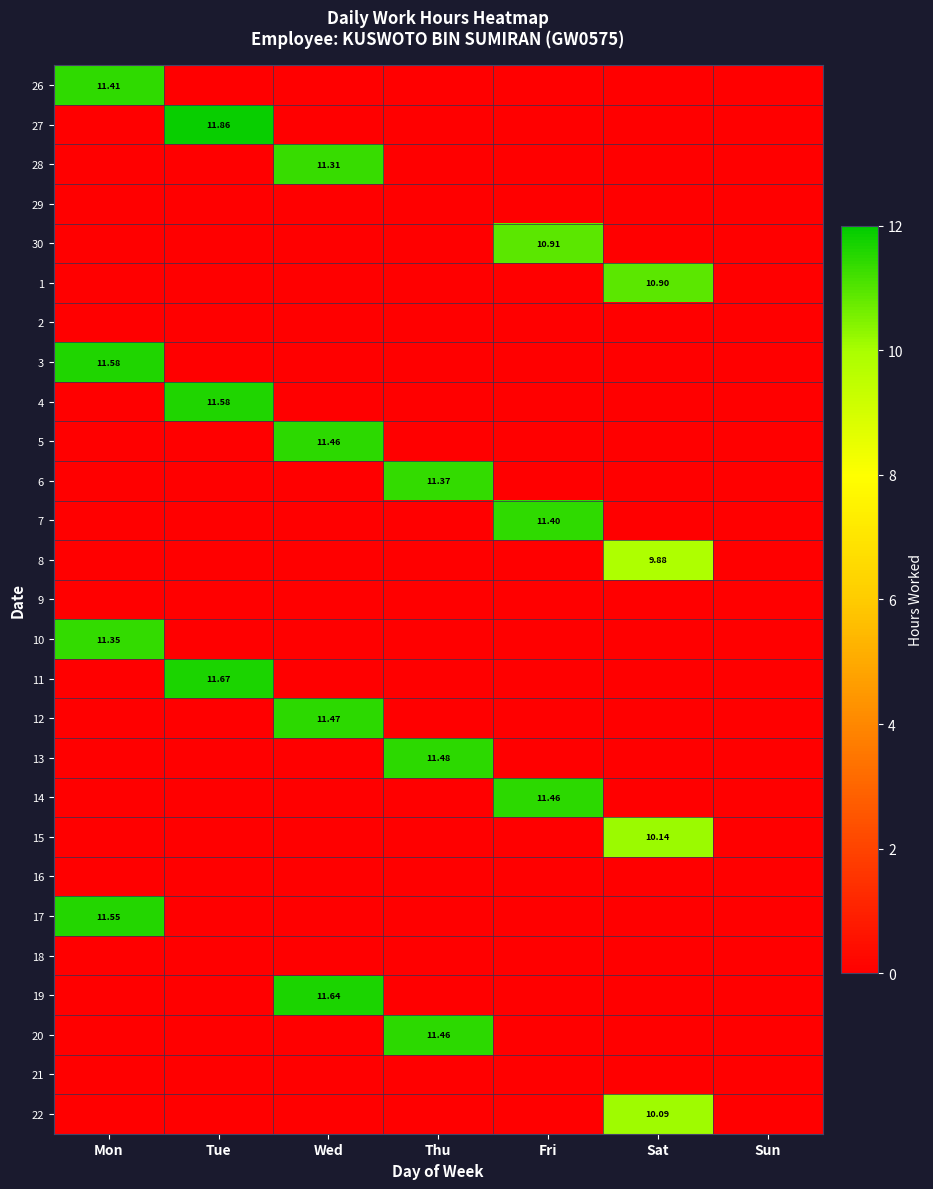

How many values in 22 are above zero?

1